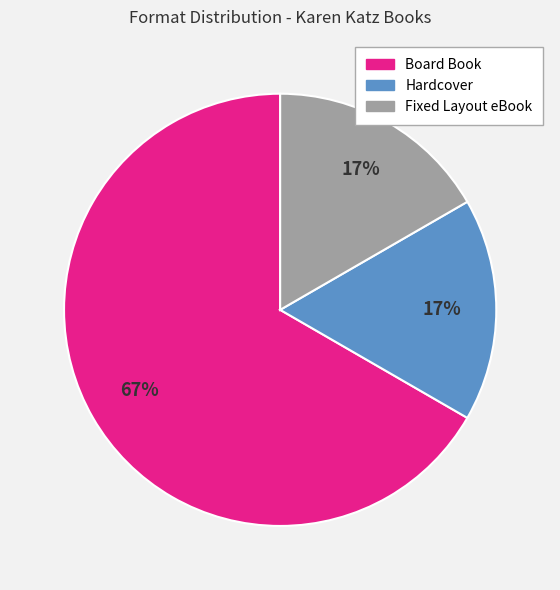

Do Fixed Layout eBook and Hardcover together represent more than half of the pie?

No